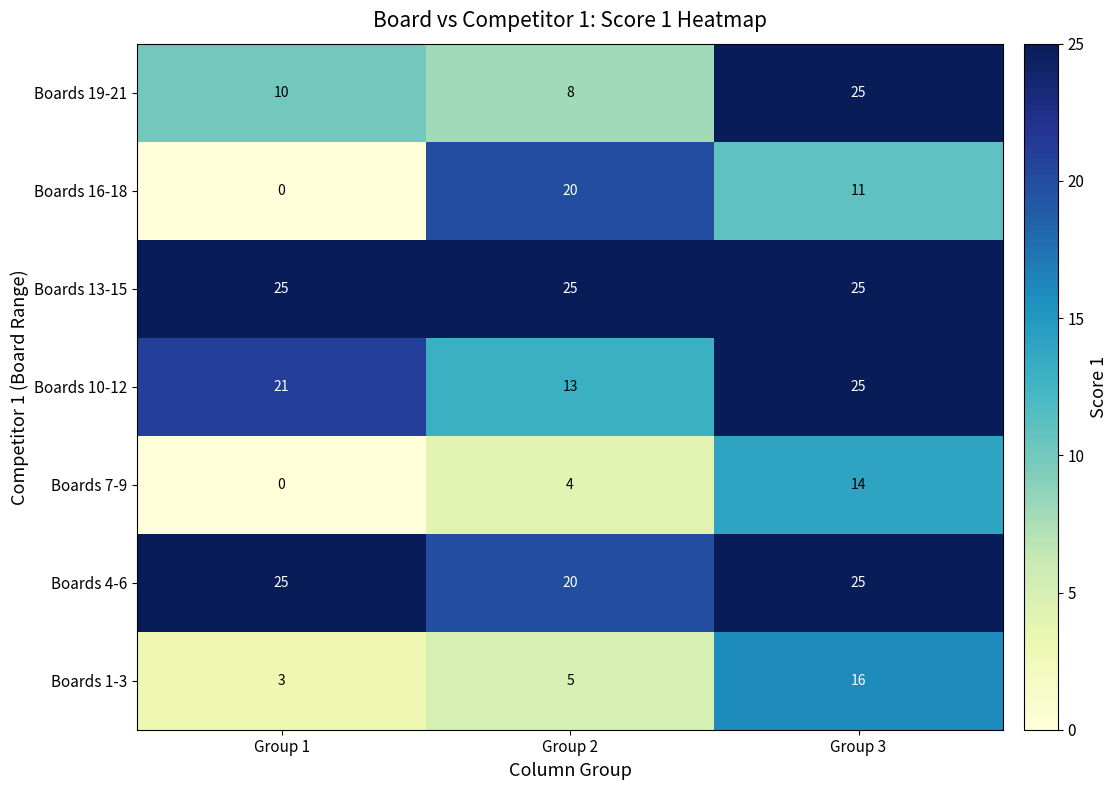

Which series has the widest spread of values?

Boards 16-18